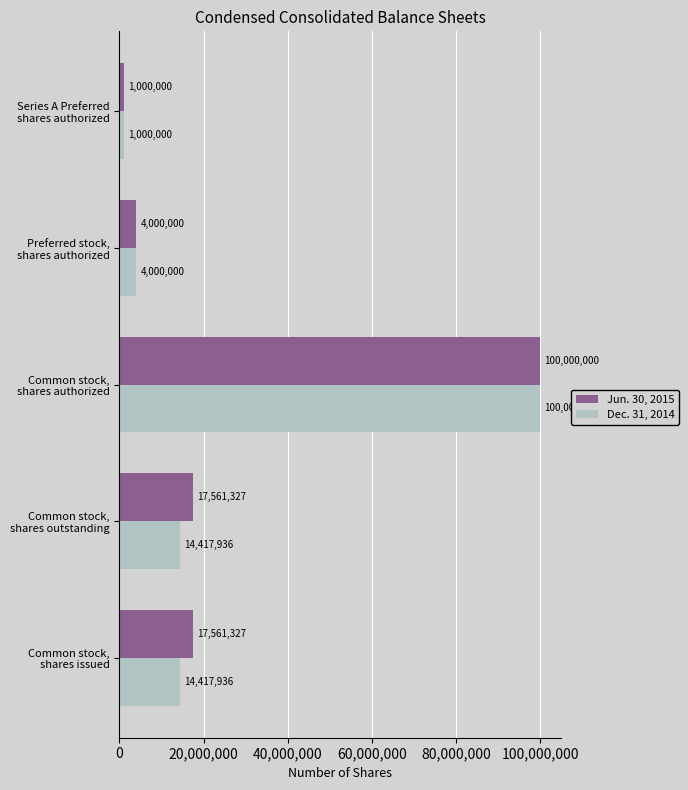

What is the sum of all Dec. 31, 2014 values?

133835872